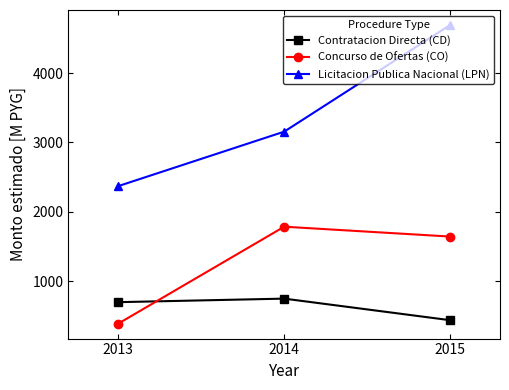

How many lines are shown in the chart?

3